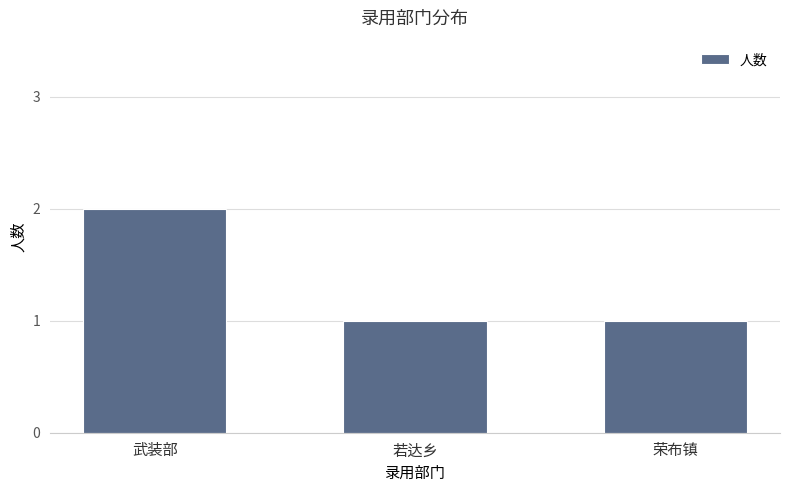

What is the label of the 2nd bar from the left?

若达乡